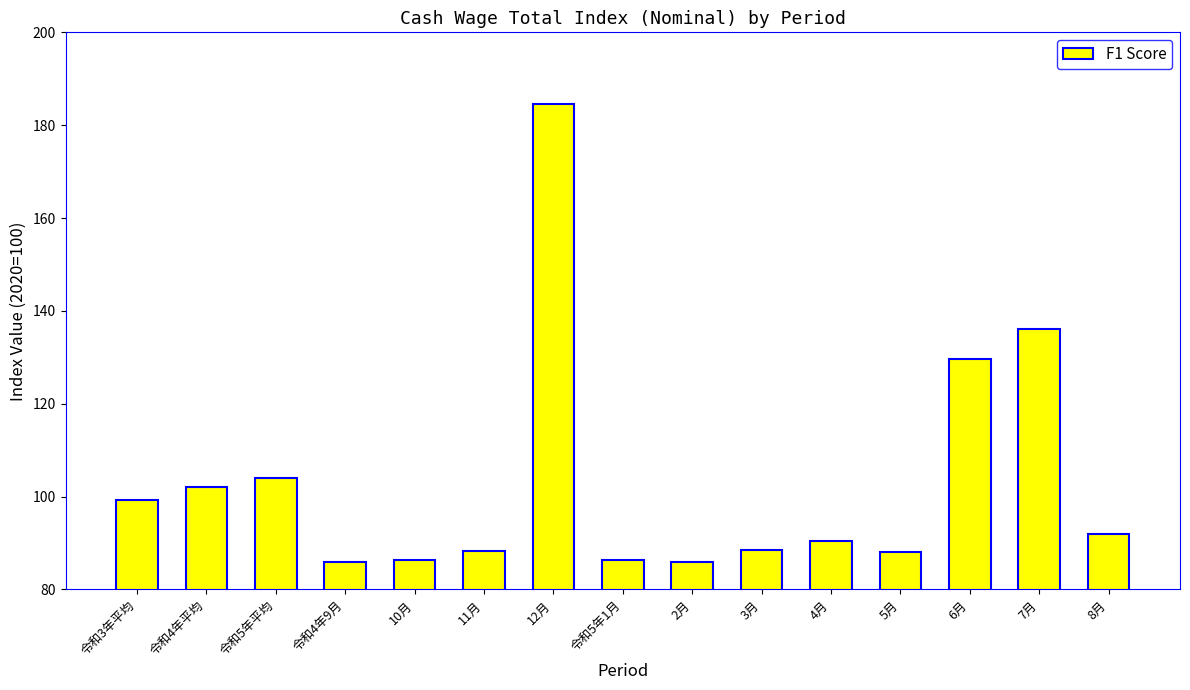

True or false: the data shows 99.3 at 令和3年平均.

True